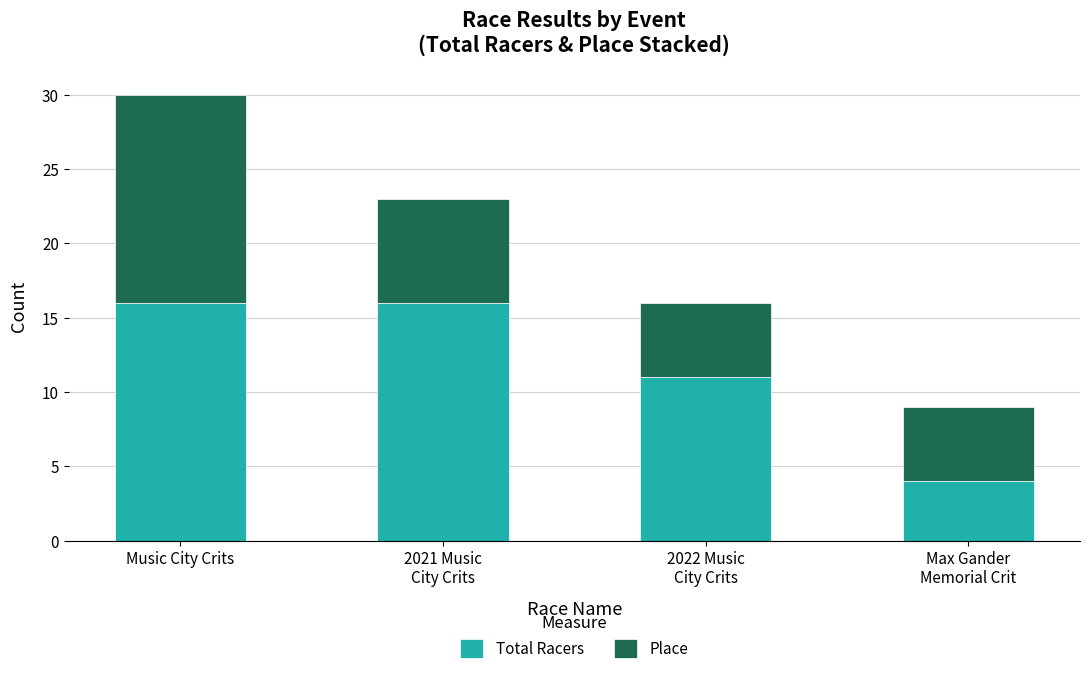

True or false: Total Racers has a value of 16 at Music City Crits.

True